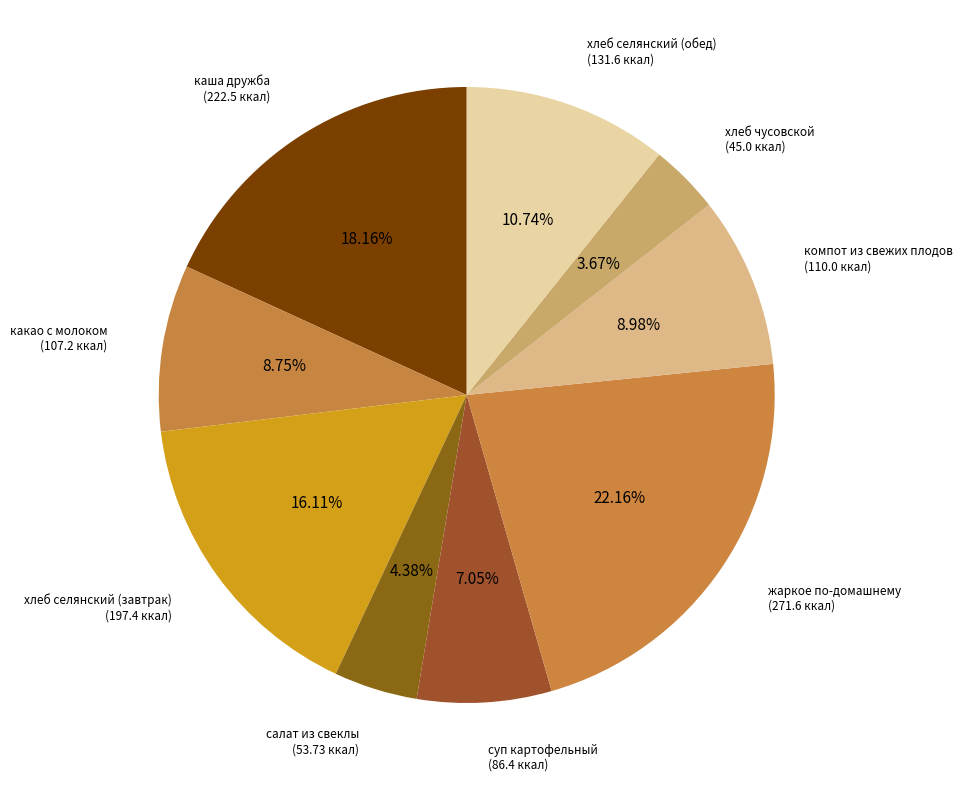

Between каша дружба and жаркое по-домашнему, which is larger?

жаркое по-домашнему